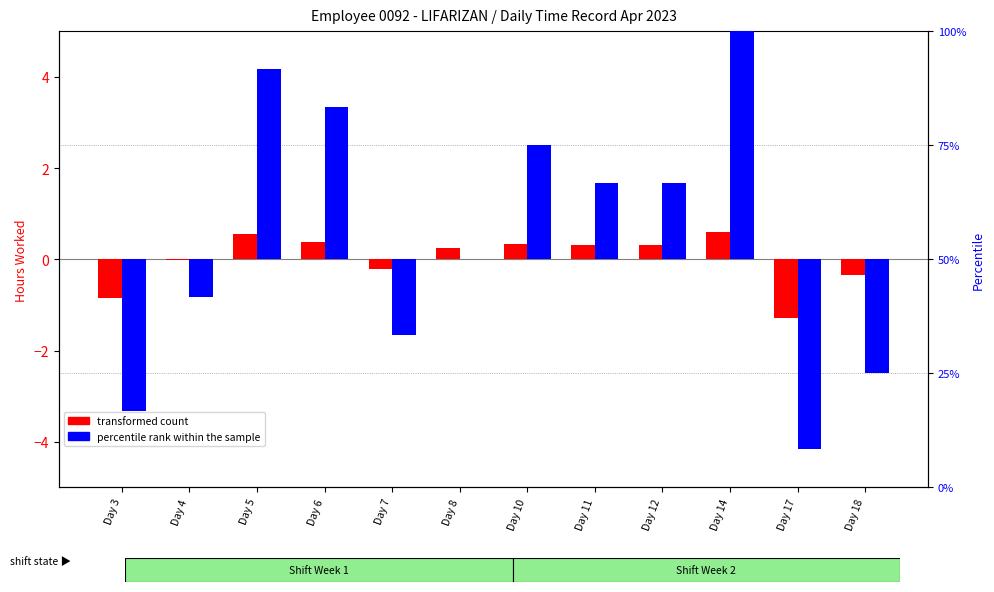

How many bars are there in each group?

2